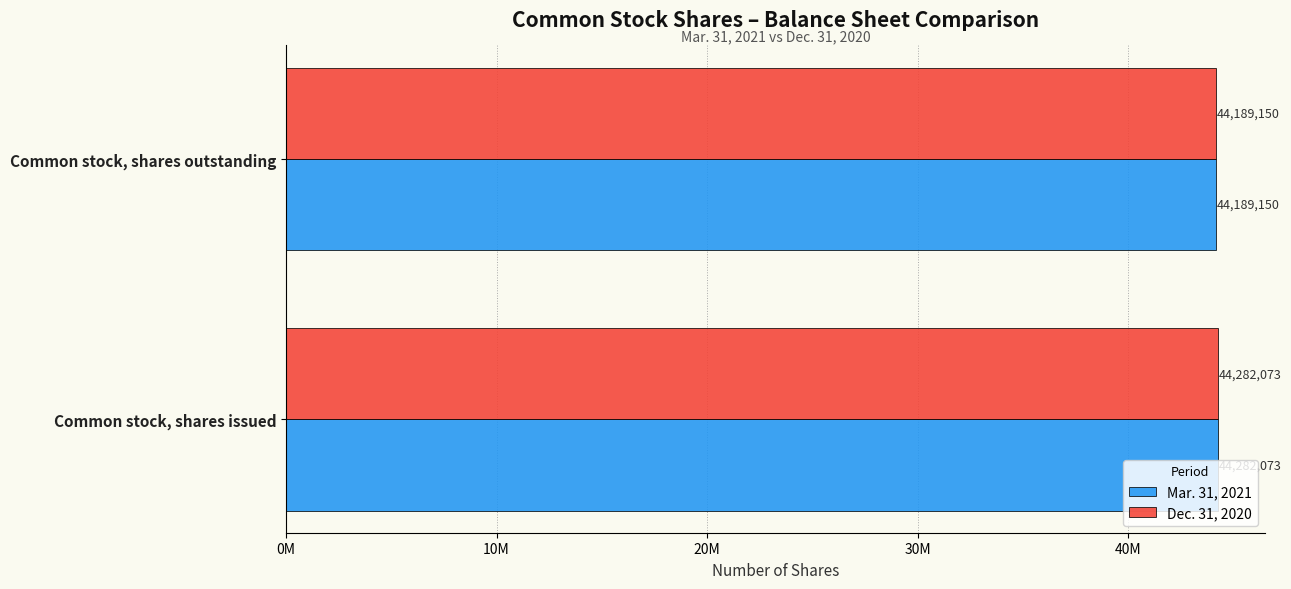

List the labels in order of Mar. 31, 2021 value, largest first.

Common stock, shares issued, Common stock, shares outstanding